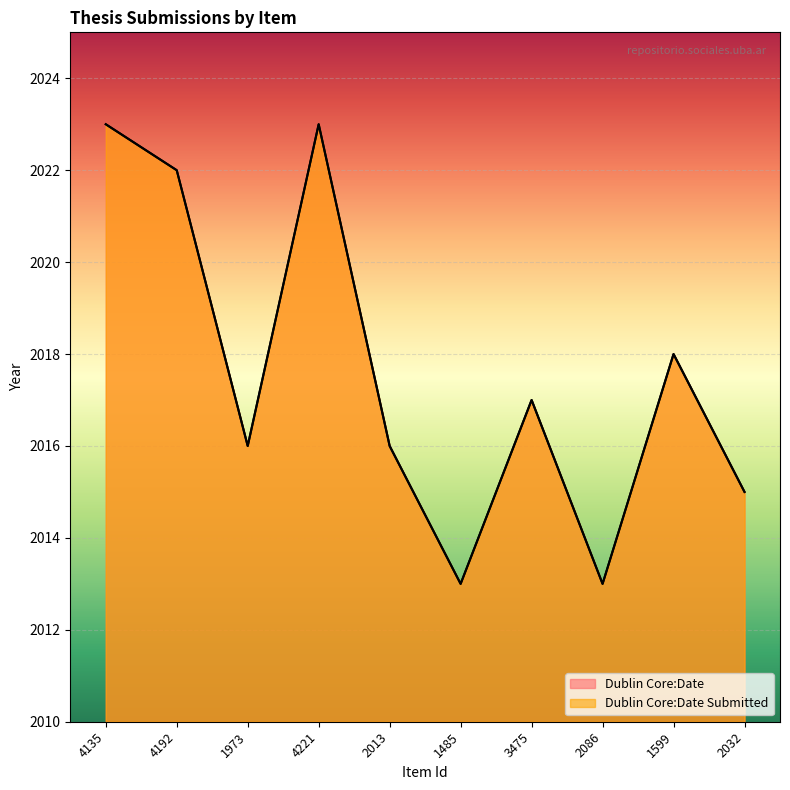

What is the maximum value for Dublin Core:Date Submitted?

2023